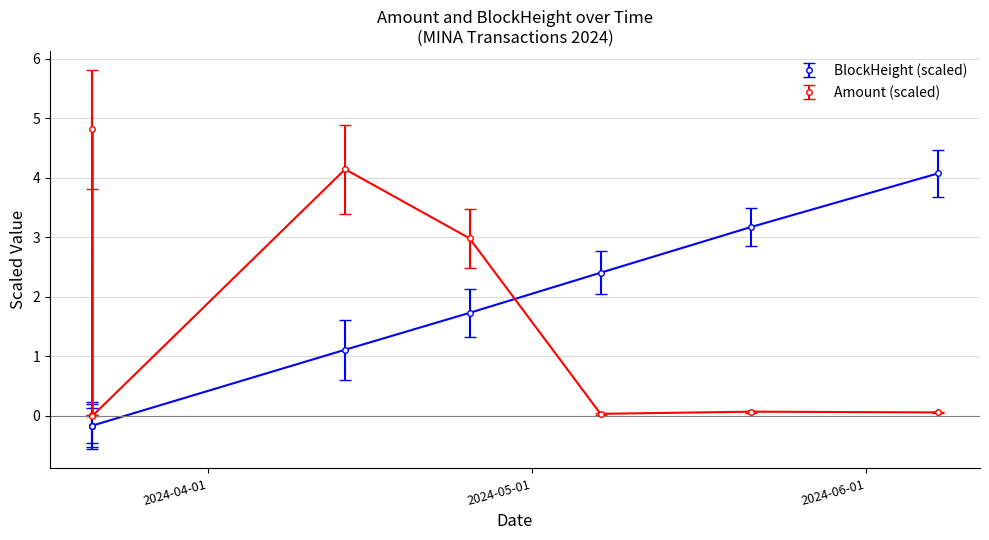

Which series has the widest spread of values?

Amount (scaled)